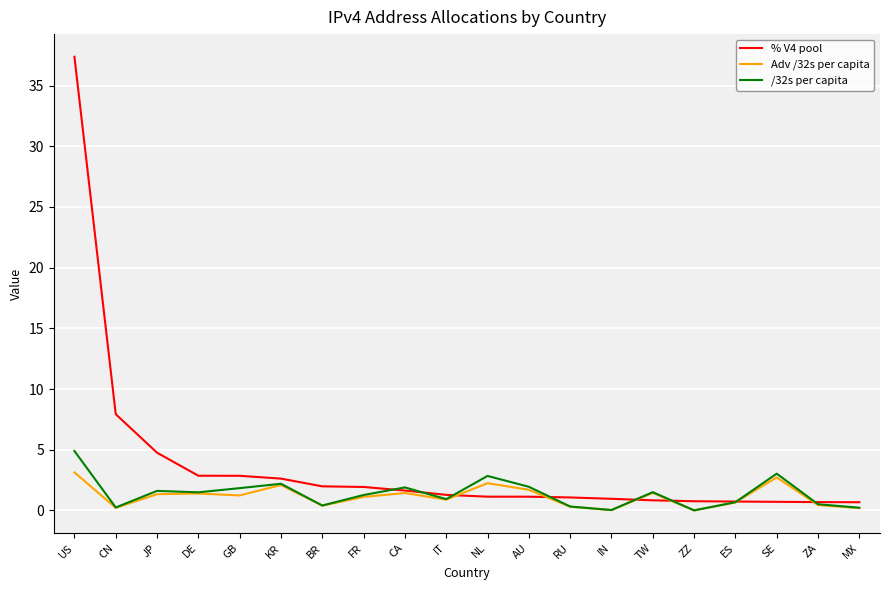

Where does the /32s per capita series first go above 1?

US